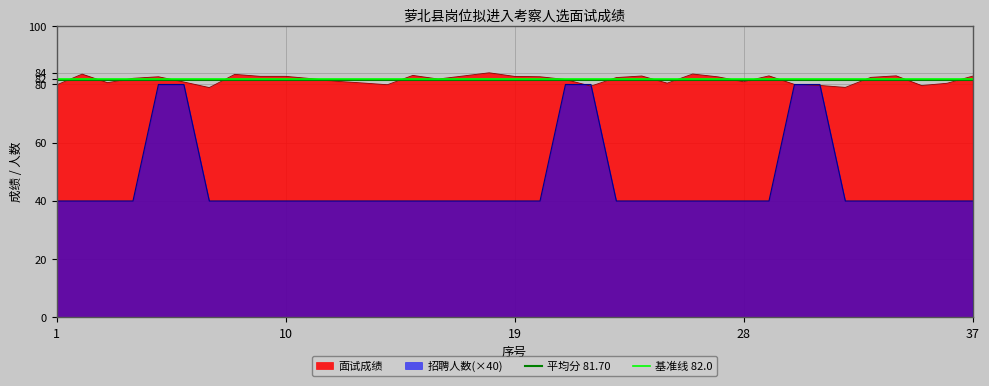

What is the maximum value for 面试成绩?

84.0